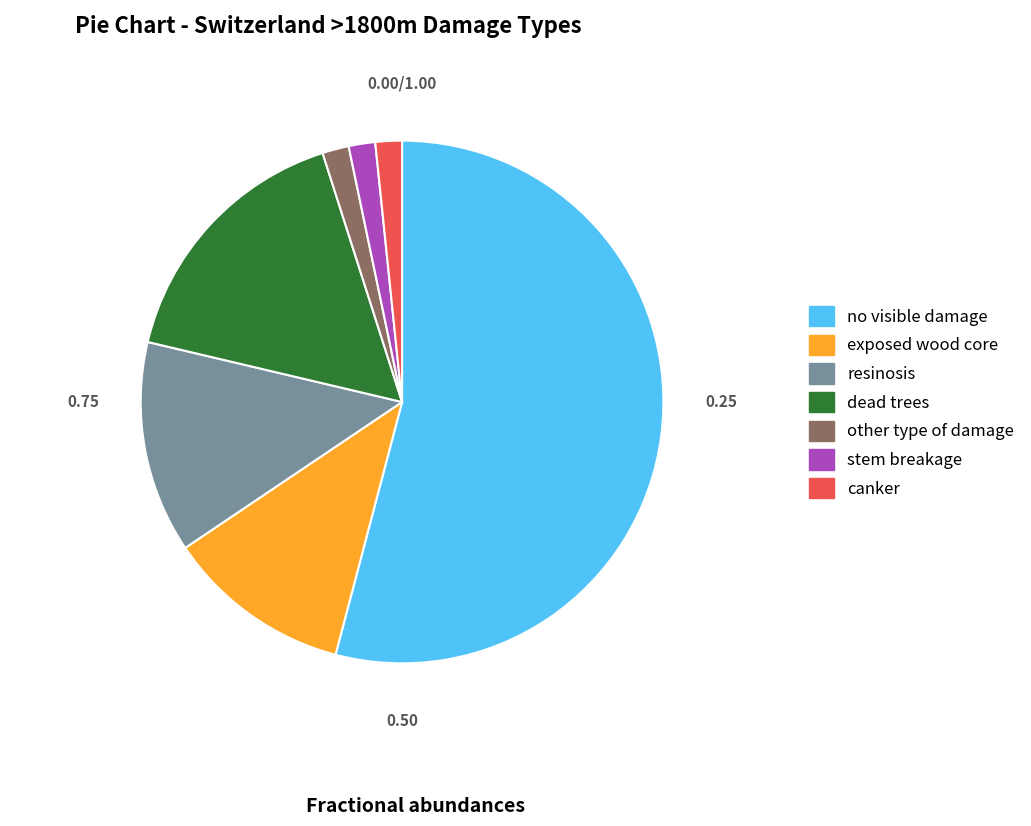

Is no visible damage the majority of the pie?

Yes